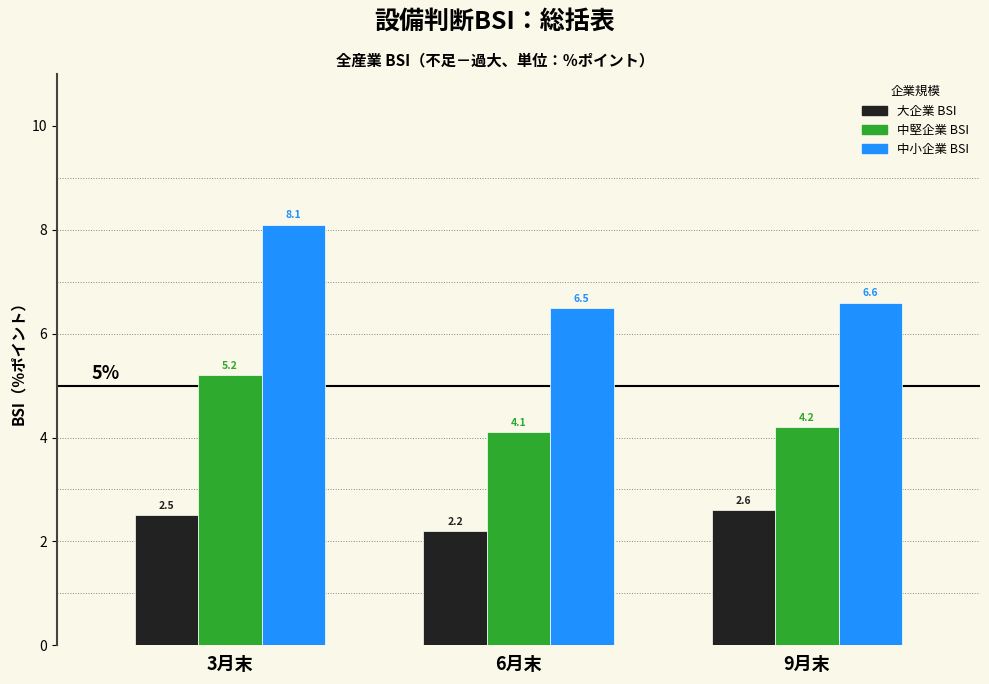

Reading left to right, what are all the values shown in this chart?

大企業 BSI: 3月末=2.5	6月末=2.2	9月末=2.6
中堅企業 BSI: 3月末=5.2	6月末=4.1	9月末=4.2
中小企業 BSI: 3月末=8.1	6月末=6.5	9月末=6.6